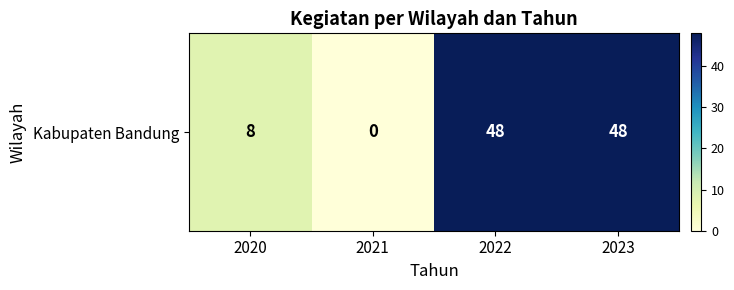

At which category does the chart reach its peak across all series?

2022